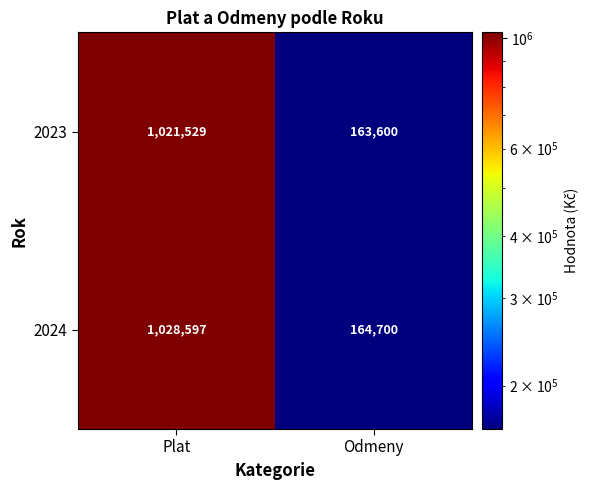

Reading left to right, transcribe all the data shown in this chart.

2023: Plat=1021529	Odmeny=163600
2024: Plat=1028597	Odmeny=164700